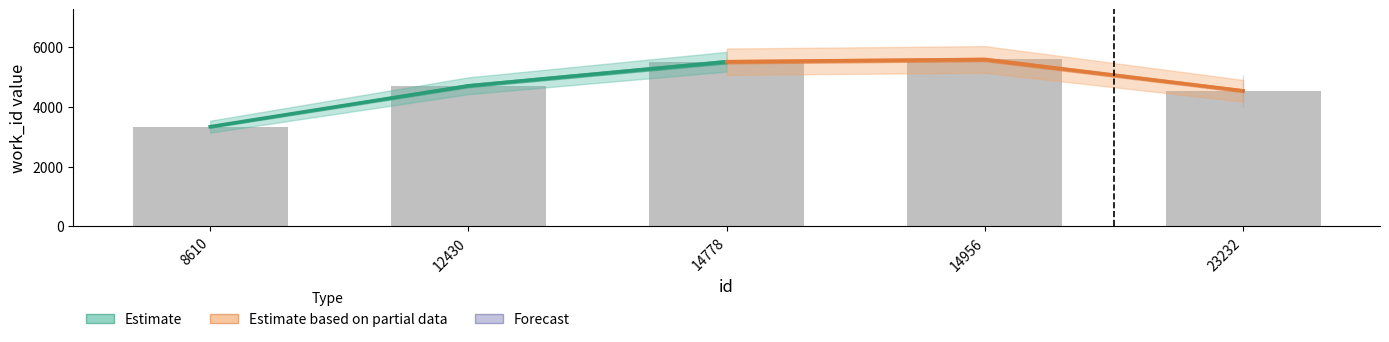

What is the sum of the Estimate values at 8610 and 12430?

8051